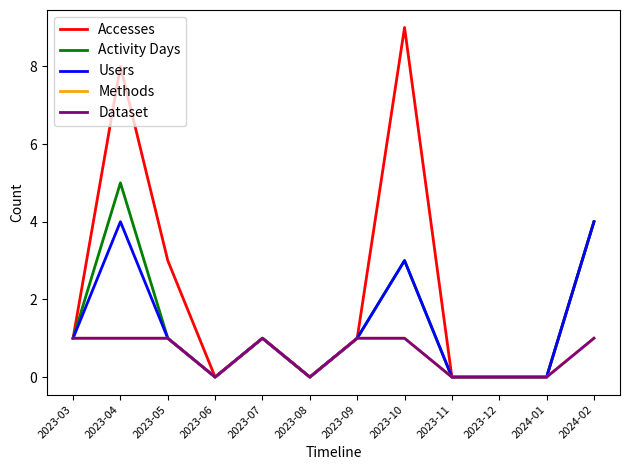

Is this an area chart (filled region under the line)?

No